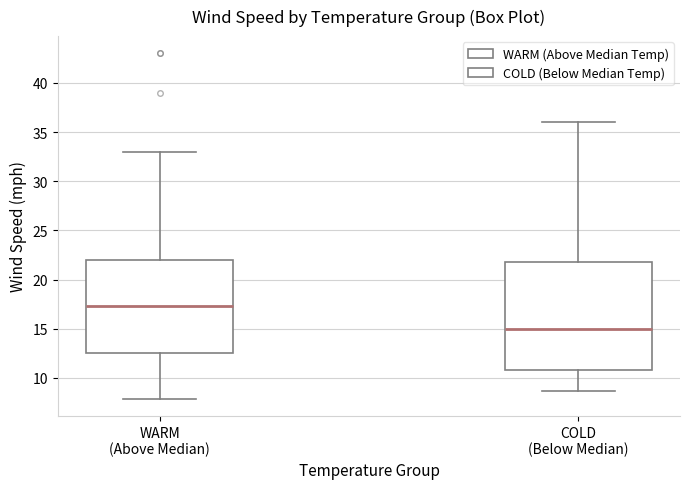

Which box has the highest median line?

WARM (Above Median)